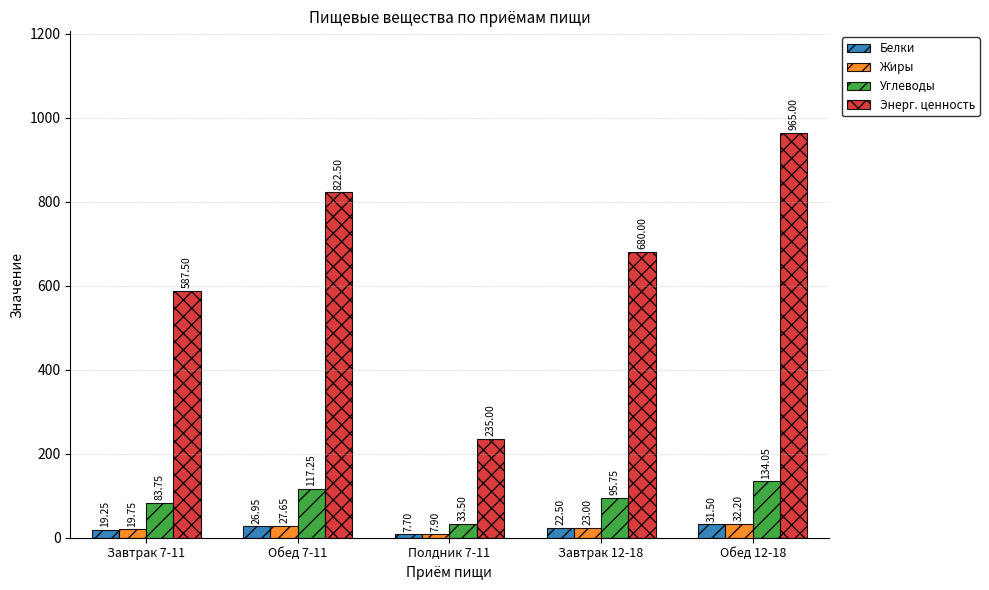

What are all the series names shown in the legend?

Белки, Жиры, Углеводы, Энерг. ценность